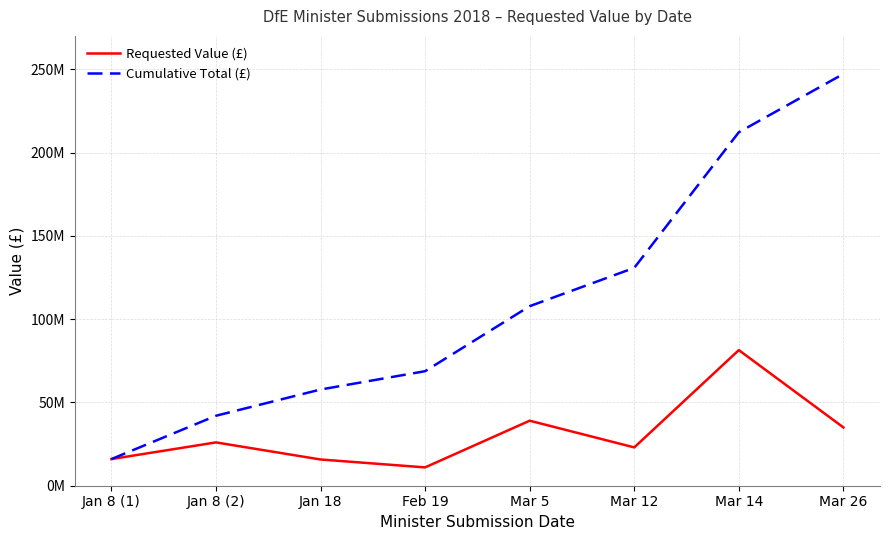

At which label does Cumulative Total (£) reach its minimum?

Jan 8 (1)